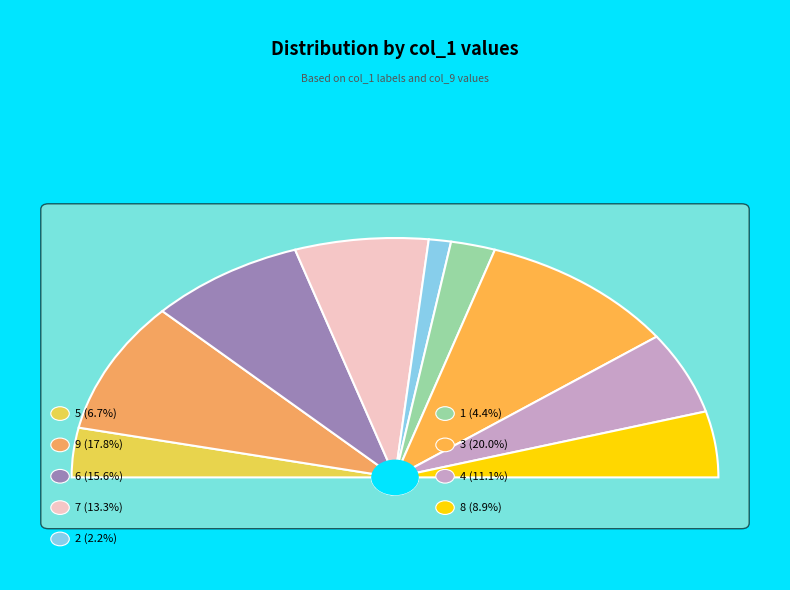

To the nearest percent, what is the average slice percentage?

11%